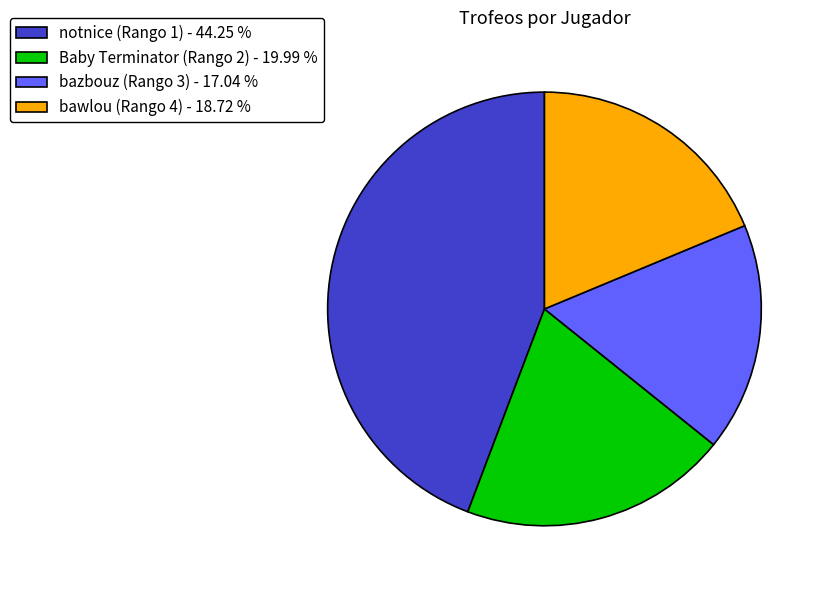

Do bawlou (Rango 4) - 18.72 % and bazbouz (Rango 3) - 17.04 % together represent more than half of the pie?

No